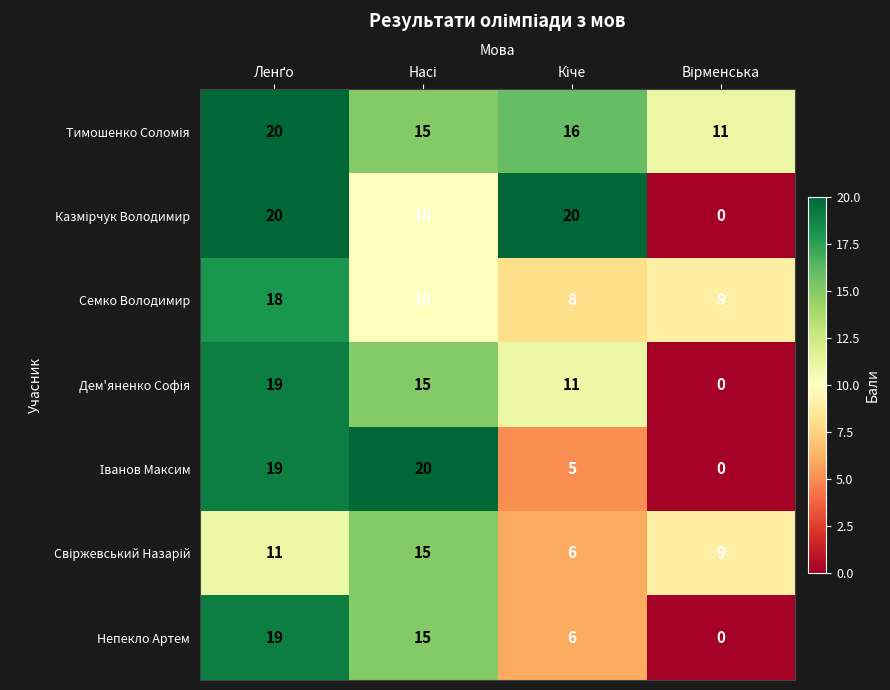

What is the difference between the second highest and minimum values in the Непекло Артем series?

15